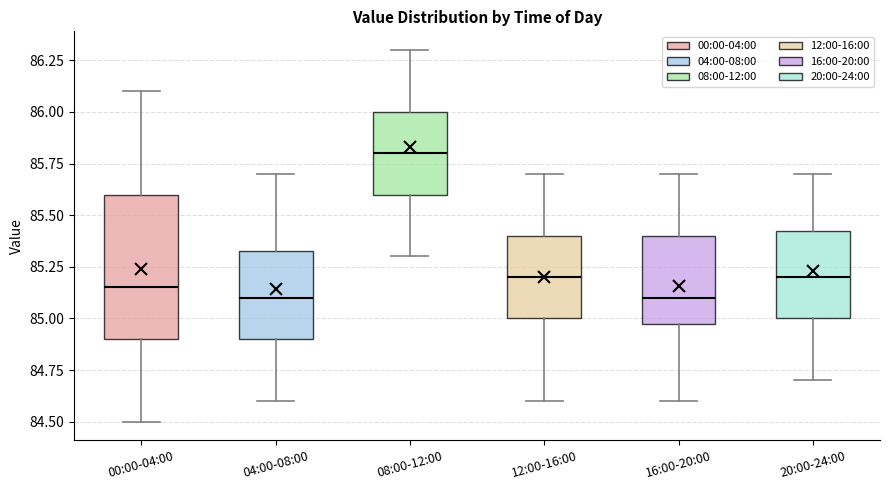

Where does the lower whisker of the box for 04:00-08:00 end on the y-axis? The values are not printed on the chart, so give them approximately, as read against the axis.

84.60